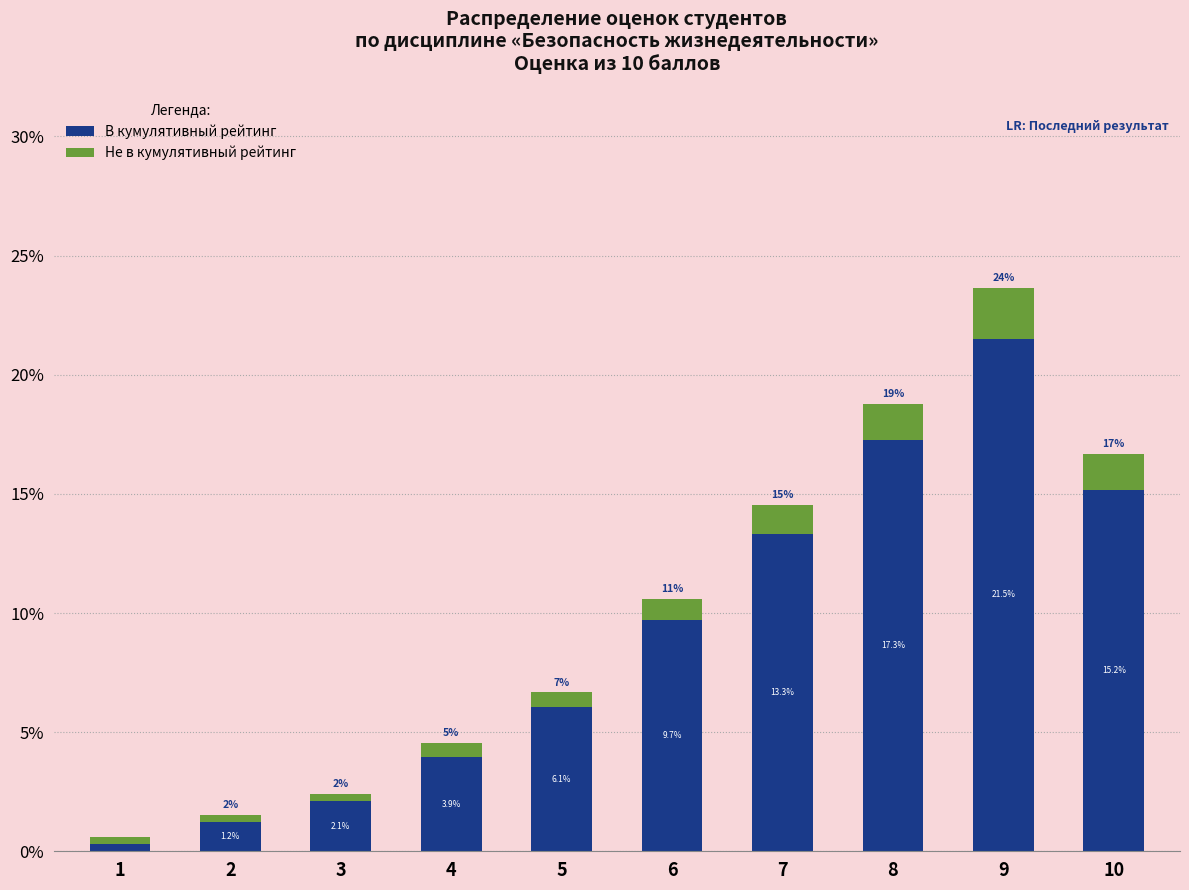

What are all the series names shown in the legend?

В кумулятивный рейтинг, Не в кумулятивный рейтинг